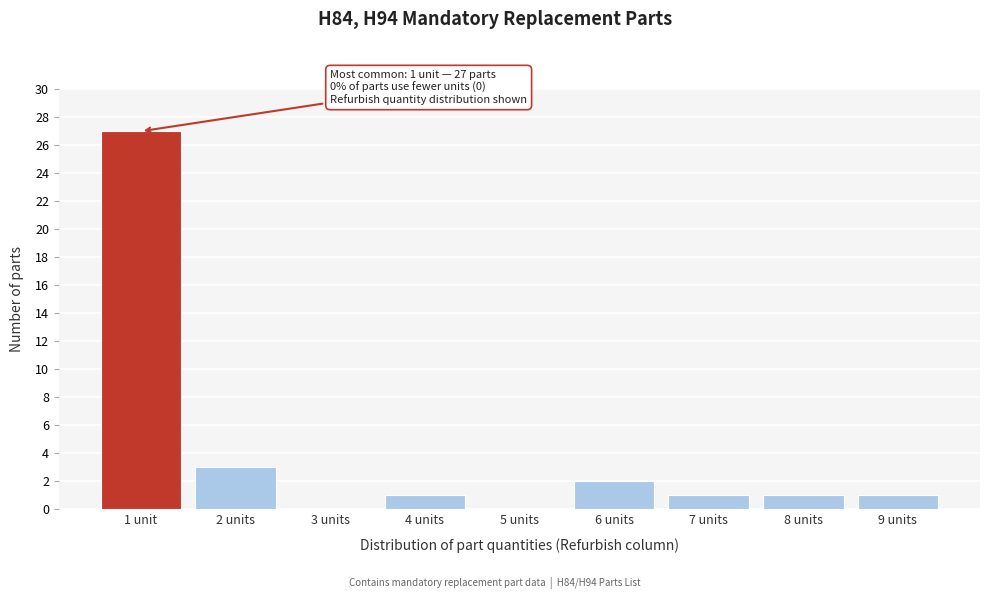

Reading right to left, transcribe all the data shown in this chart.

9 units=1	8 units=1	7 units=1	6 units=2	5 units=0	4 units=1	3 units=0	2 units=3	1 unit=27